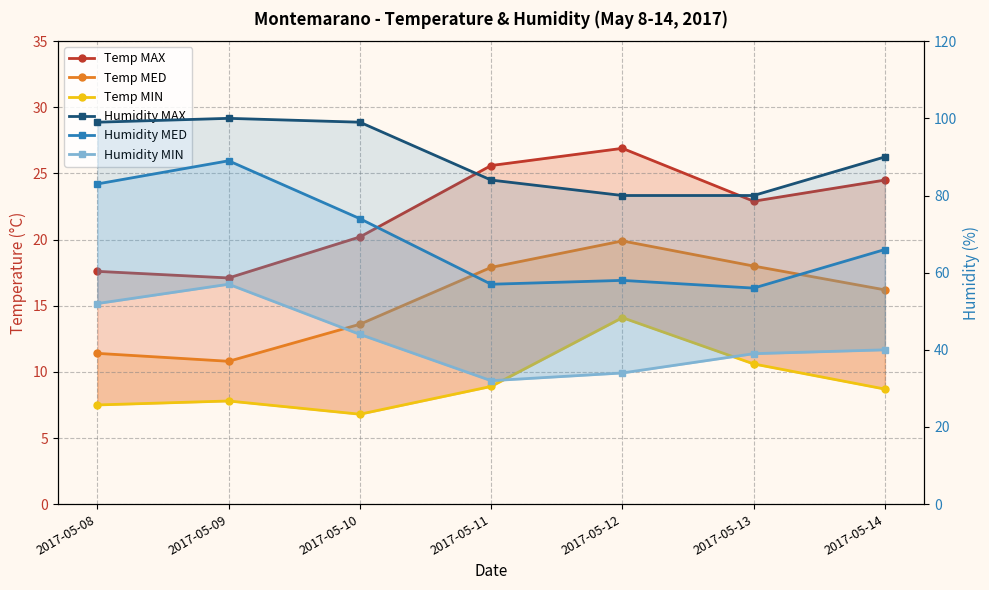

What is the difference between the second highest and minimum values in the Humidity MED series?

27.0